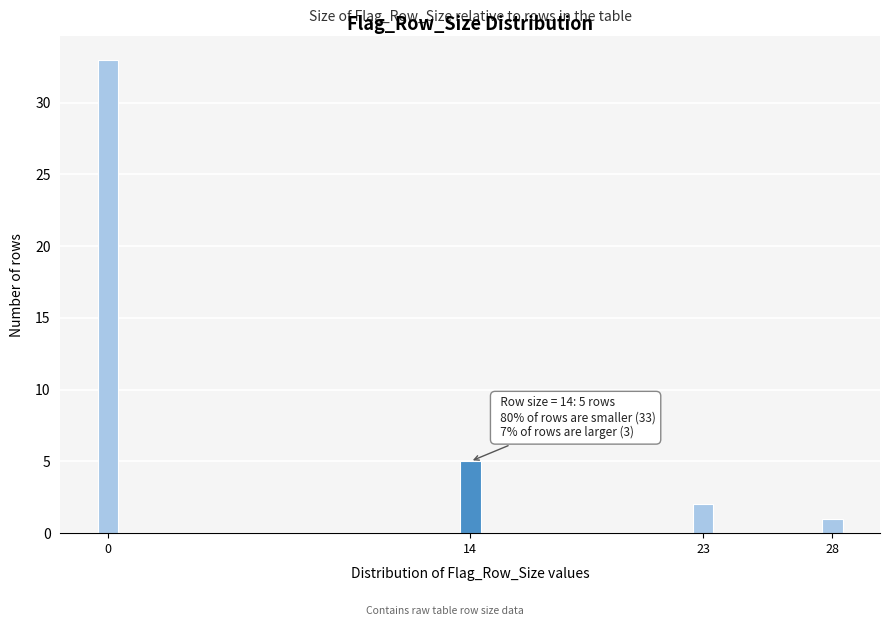

Reading right to left, extract all data points from this chart.

28=1	23=2	14=5	0=33